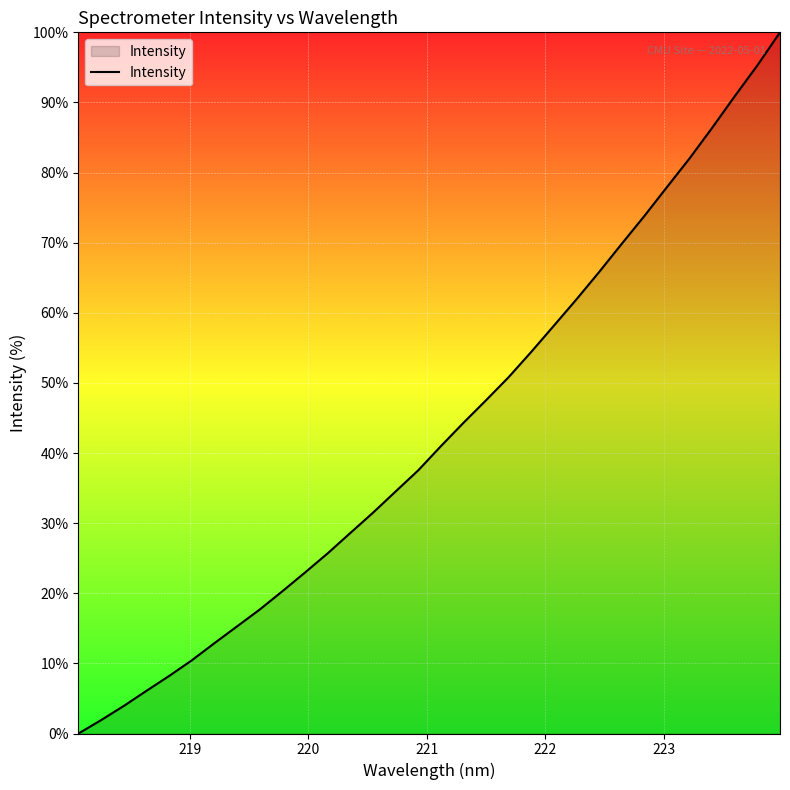

What is the difference between the maximum and minimum values?

100.0